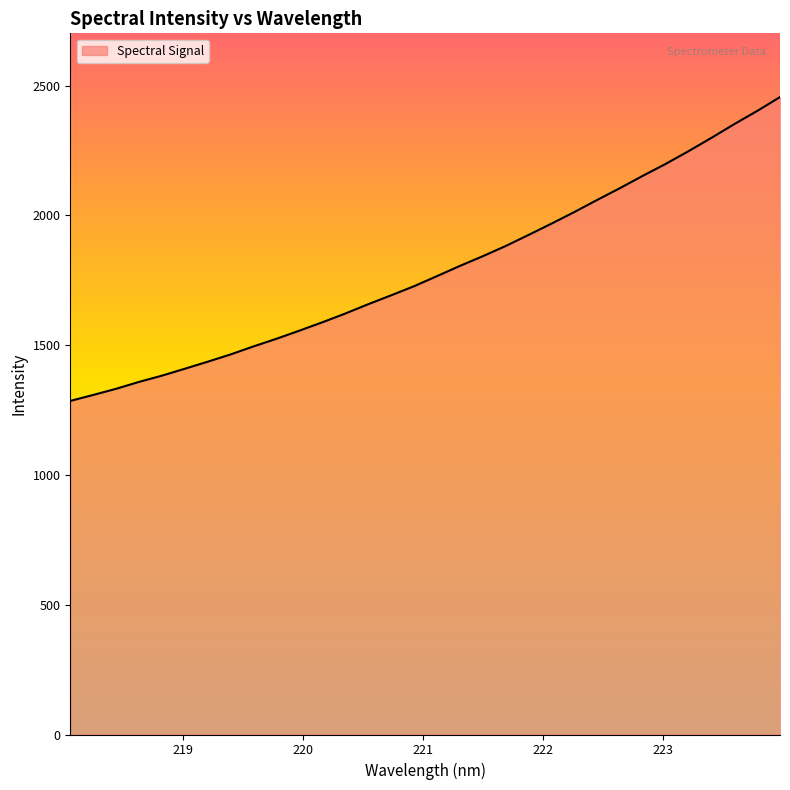

What is the minimum value shown in the chart?

1285.4